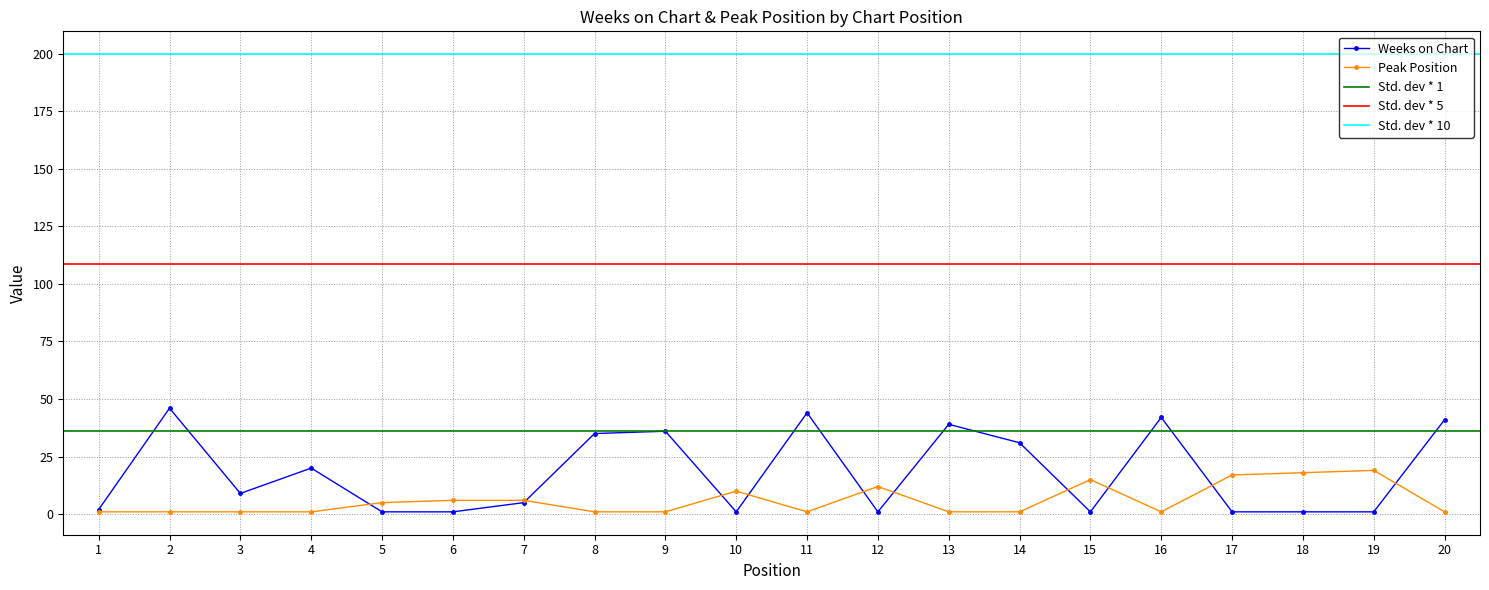

What is the value of the Peak Position point at the 19th from the left?

19